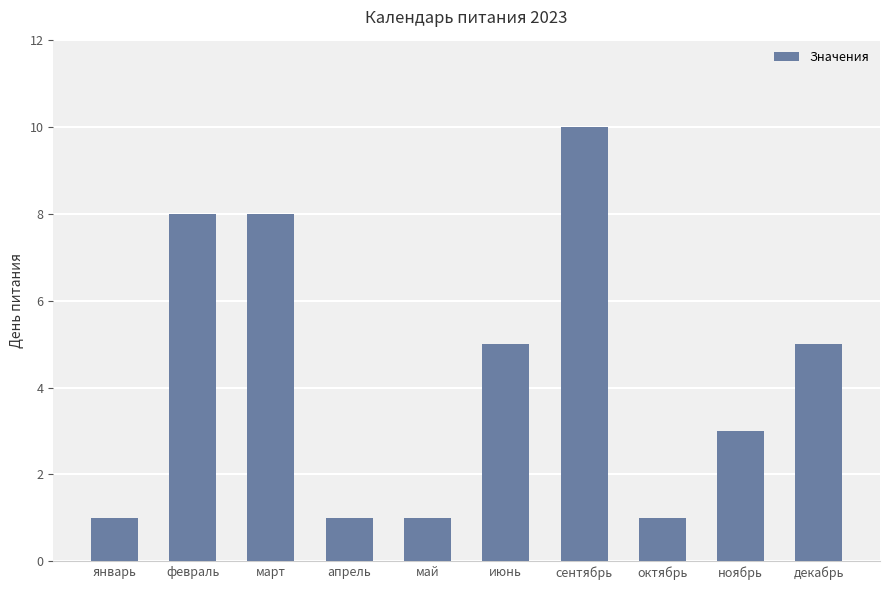

What is the change in value from сентябрь to ноябрь?

-7